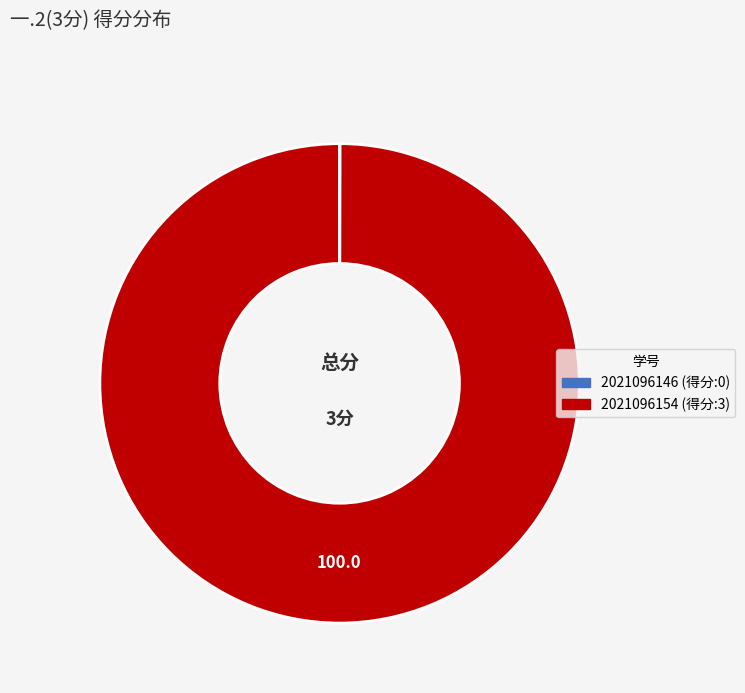

Does any single category account for the majority?

Yes